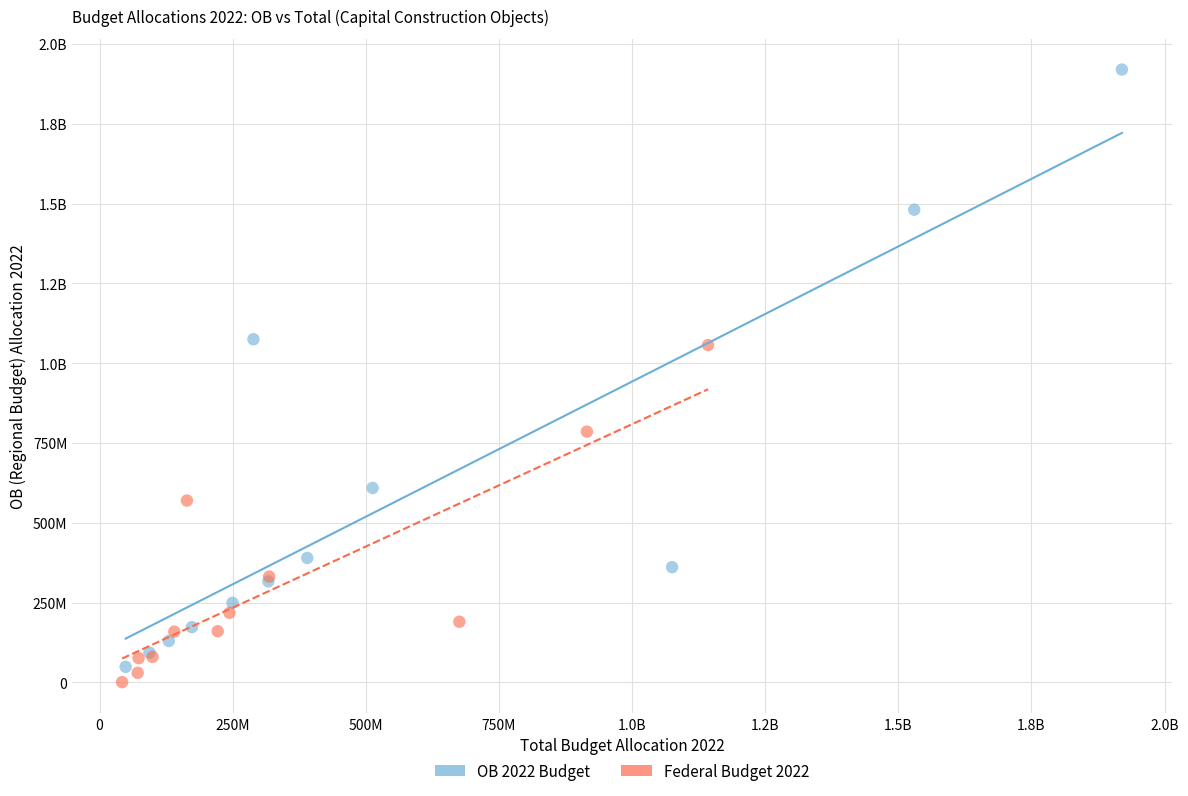

What are all the series names shown in the legend?

OB 2022 Budget, Federal Budget 2022